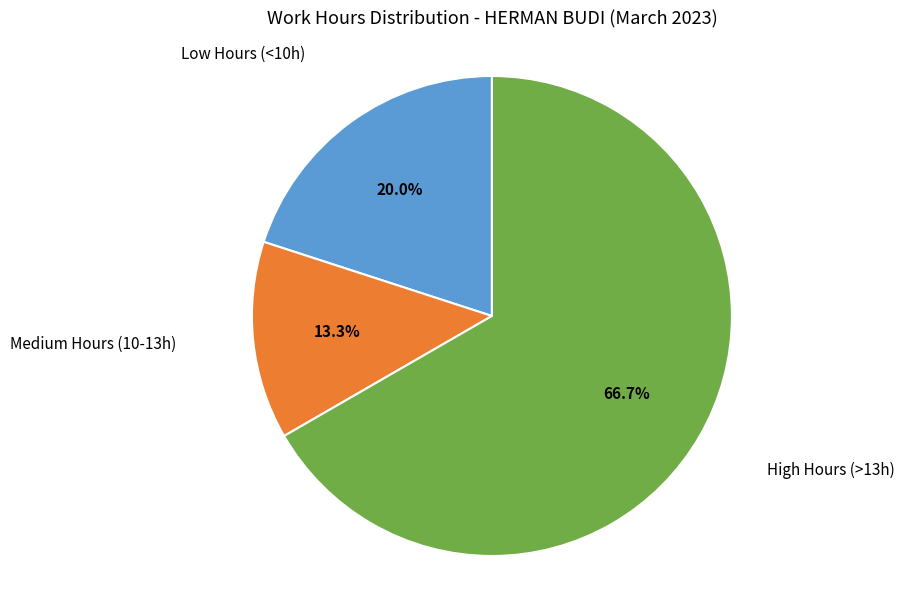

What portion of the pie excludes High Hours (>13h)?

33.3%